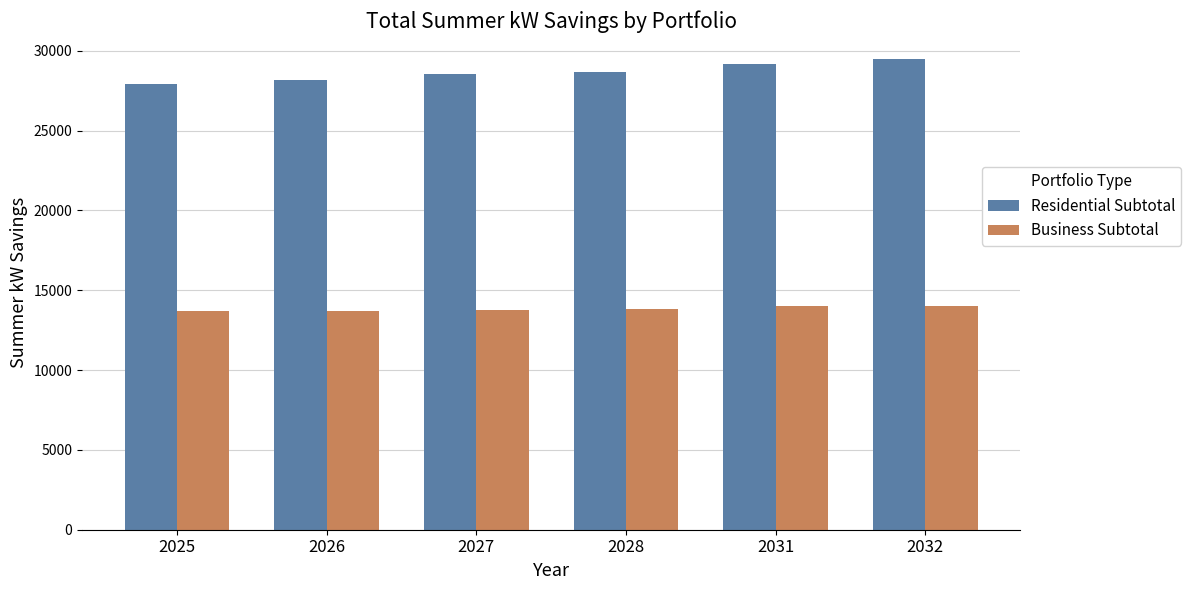

How many values in the Residential Subtotal series exceed 28652?

3